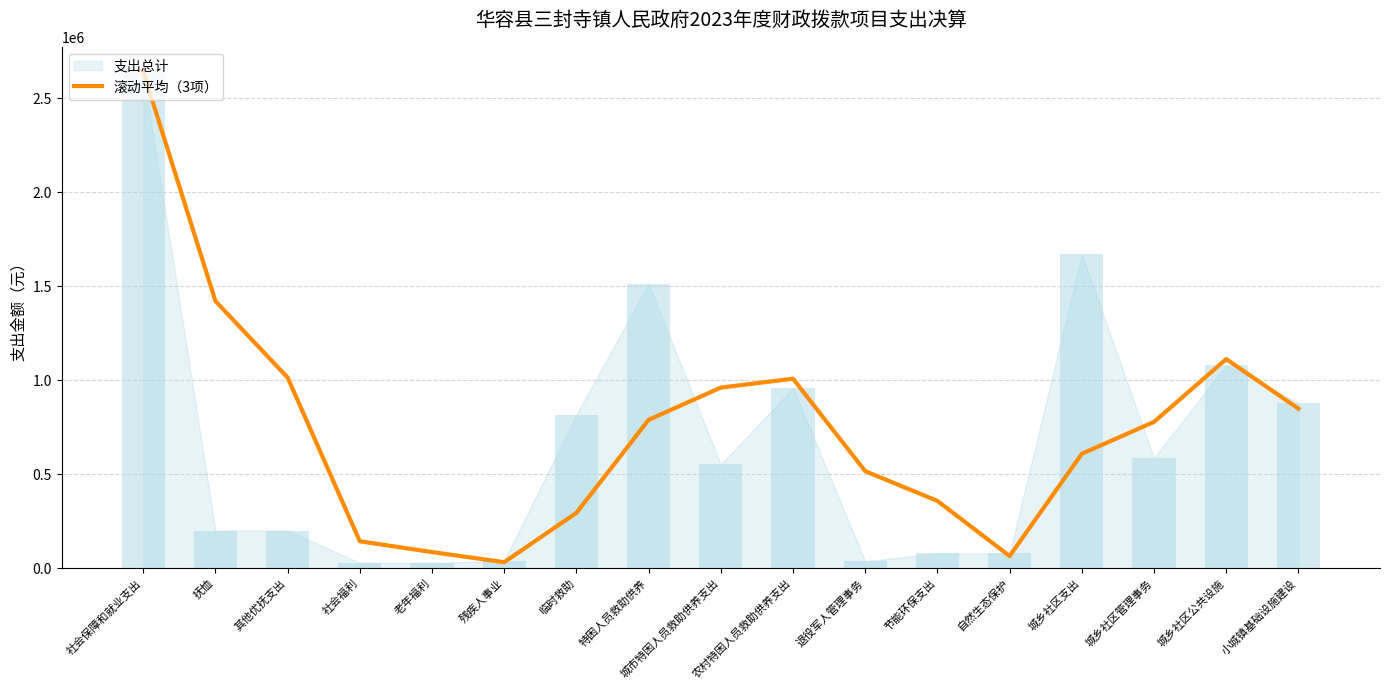

The value of 滚动平均（3项） at 临时救助 is 142504.3. True or false?

False